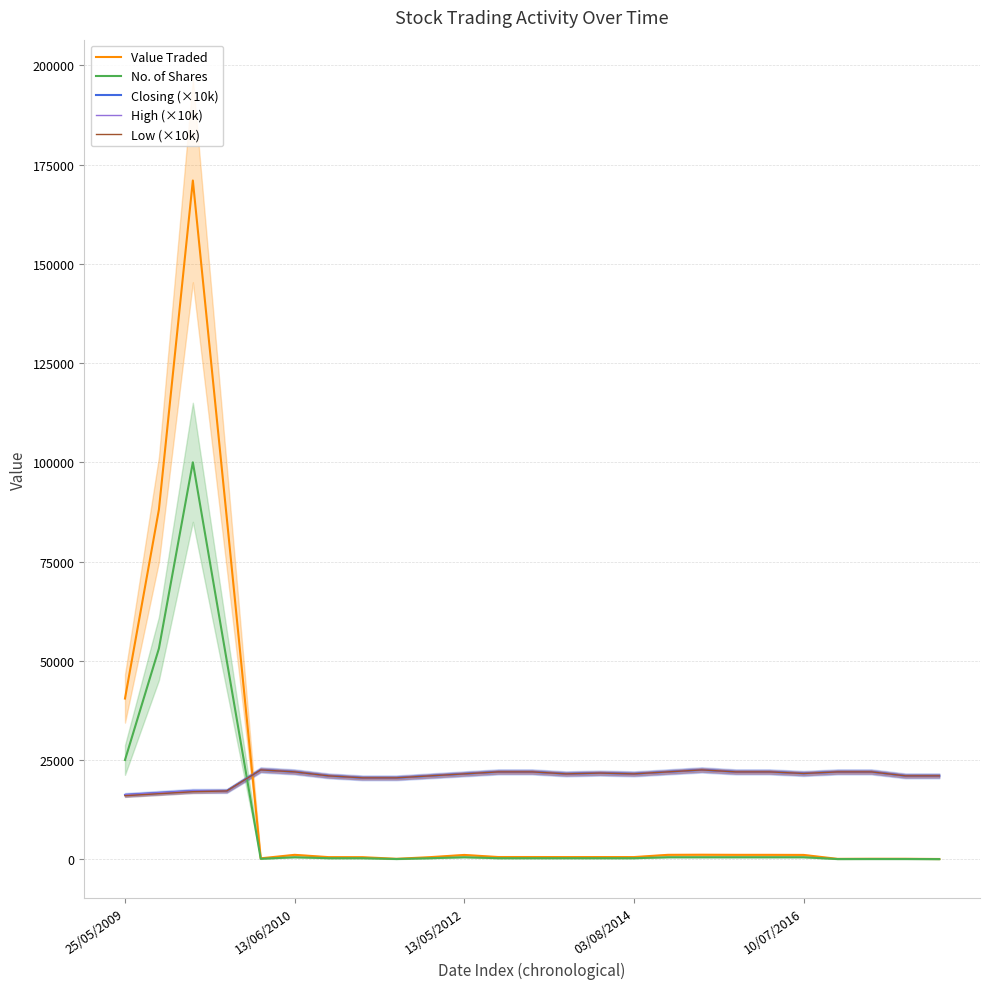

At how many categories does at least one series exceed 131604?

1